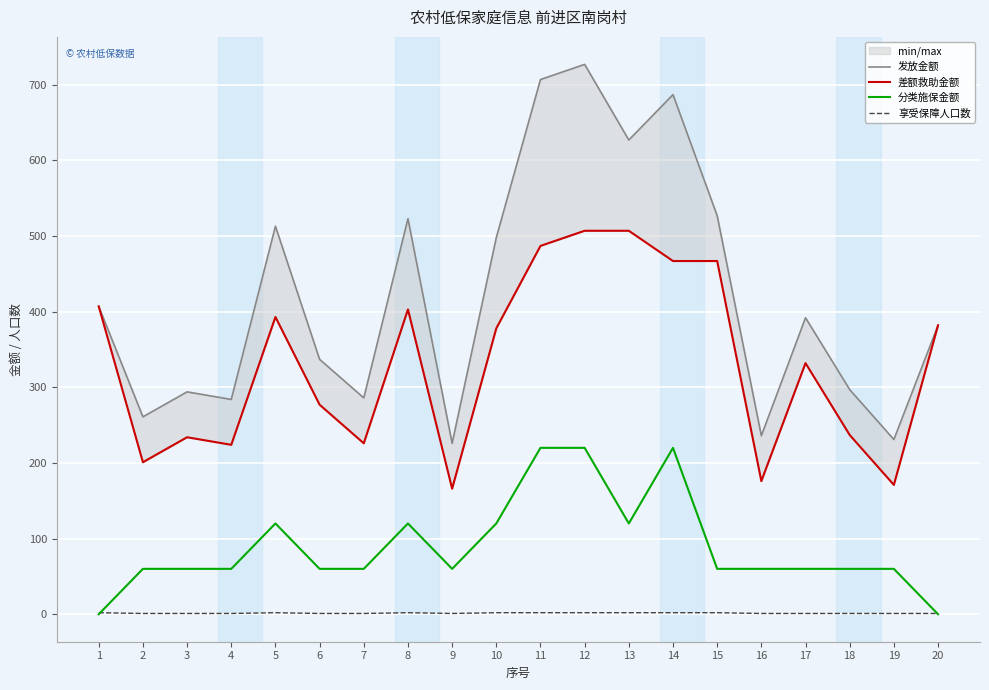

Reading right to left, extract all data points from this chart.

发放金额: 382	231	297	392	236	527	687	627	727	707	498	226	523	286	337	513	284	294	261	407
差额救助金额: 382	171	237	332	176	467	467	507	507	487	378	166	403	226	277	393	224	234	201	407
分类施保金额: 0	60	60	60	60	60	220	120	220	220	120	60	120	60	60	120	60	60	60	0
享受保障人口数: 1	1	1	1	1	2	2	2	2	2	2	1	2	1	1	2	1	1	1	2